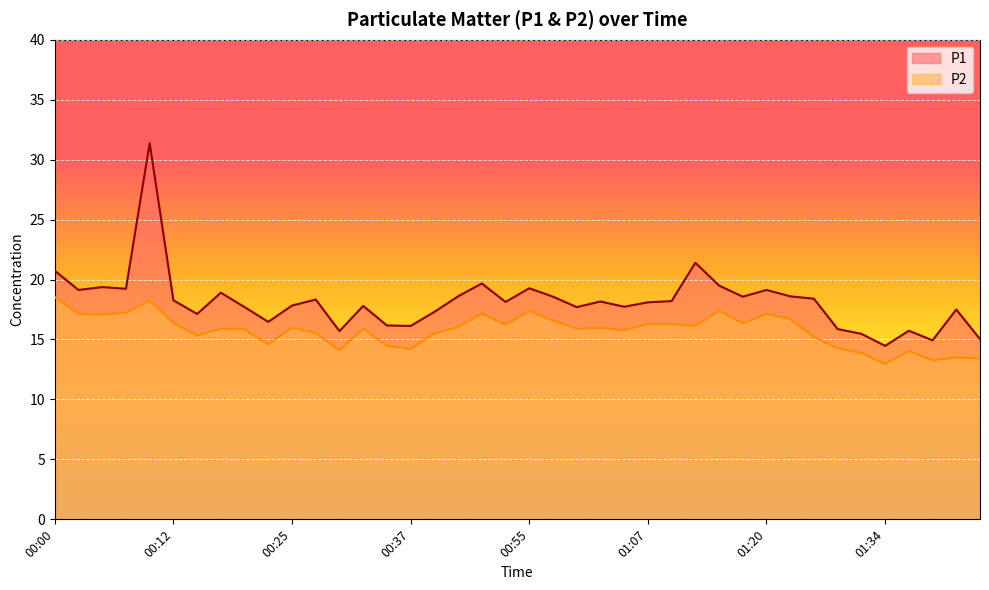

Rank the categories by P1 value from lowest to highest.

01:34, 01:39, 01:43, 01:31, 00:30, 01:36, 01:29, 00:37, 00:35, 00:22, 00:15, 00:39, 01:41, 00:20, 01:00, 01:05, 00:32, 00:25, 01:07, 00:52, 01:02, 01:10, 00:12, 00:27, 01:26, 00:57, 01:17, 00:42, 01:23, 00:17, 00:02, 01:20, 00:07, 00:55, 00:05, 01:15, 00:44, 00:00, 01:12, 00:10